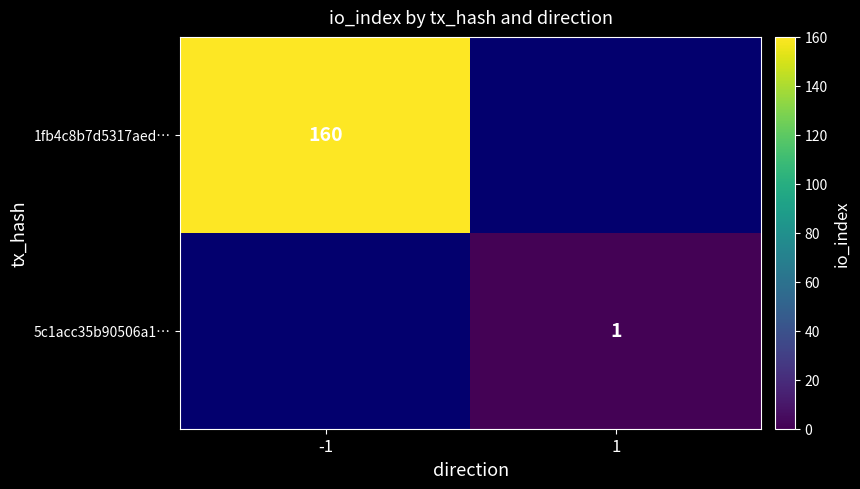

At how many categories does at least one series exceed 146?

1